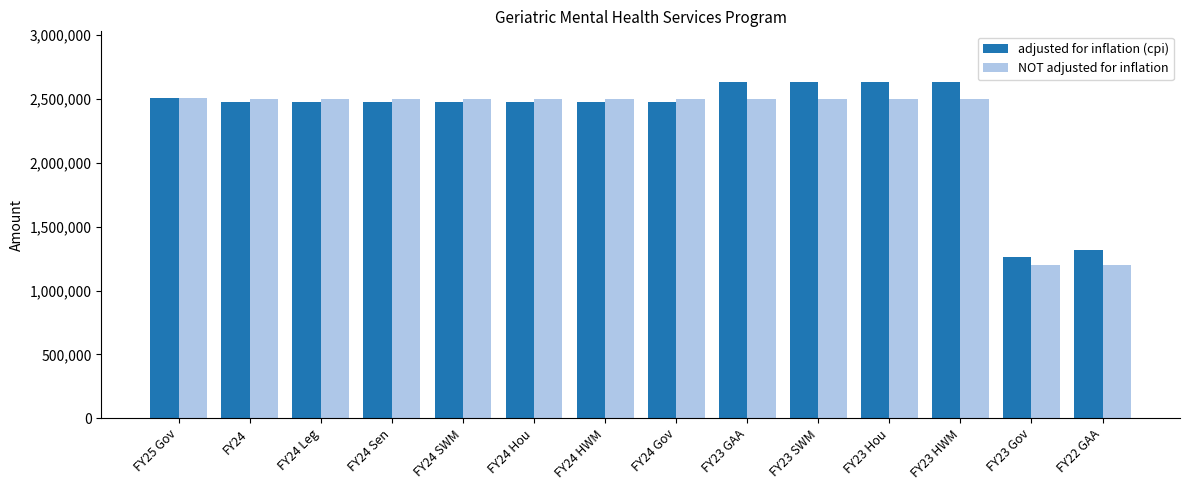

Is the value of adjusted for inflation (cpi) at FY22 GAA greater than the value of NOT adjusted for inflation at FY23 Hou?

No